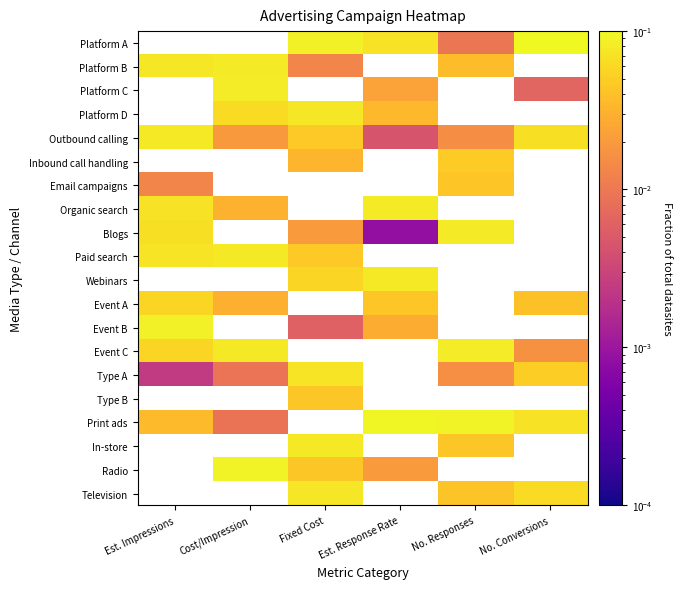

What is the difference between the highest and lowest values at No. Responses?

0.1